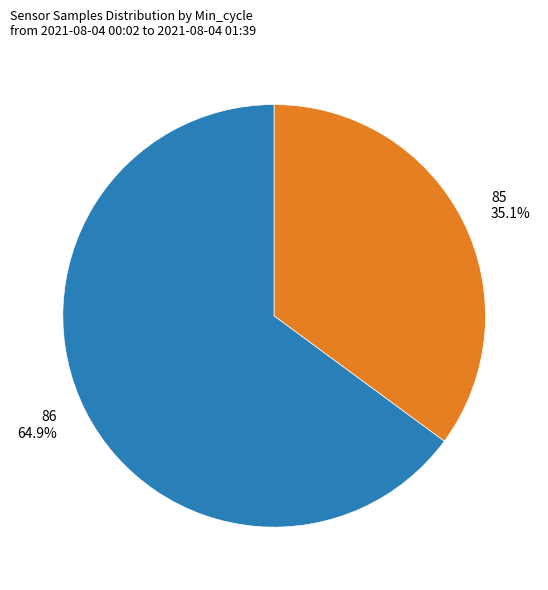

To the nearest percent, what is the average slice percentage?

50%